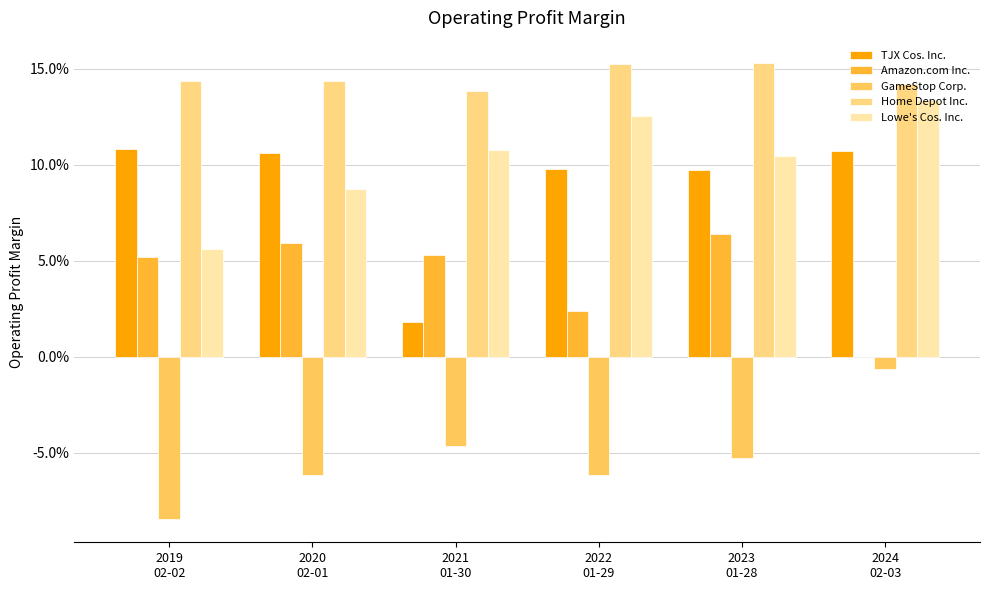

What is the total value across all series at 2023
01-28?

0.4